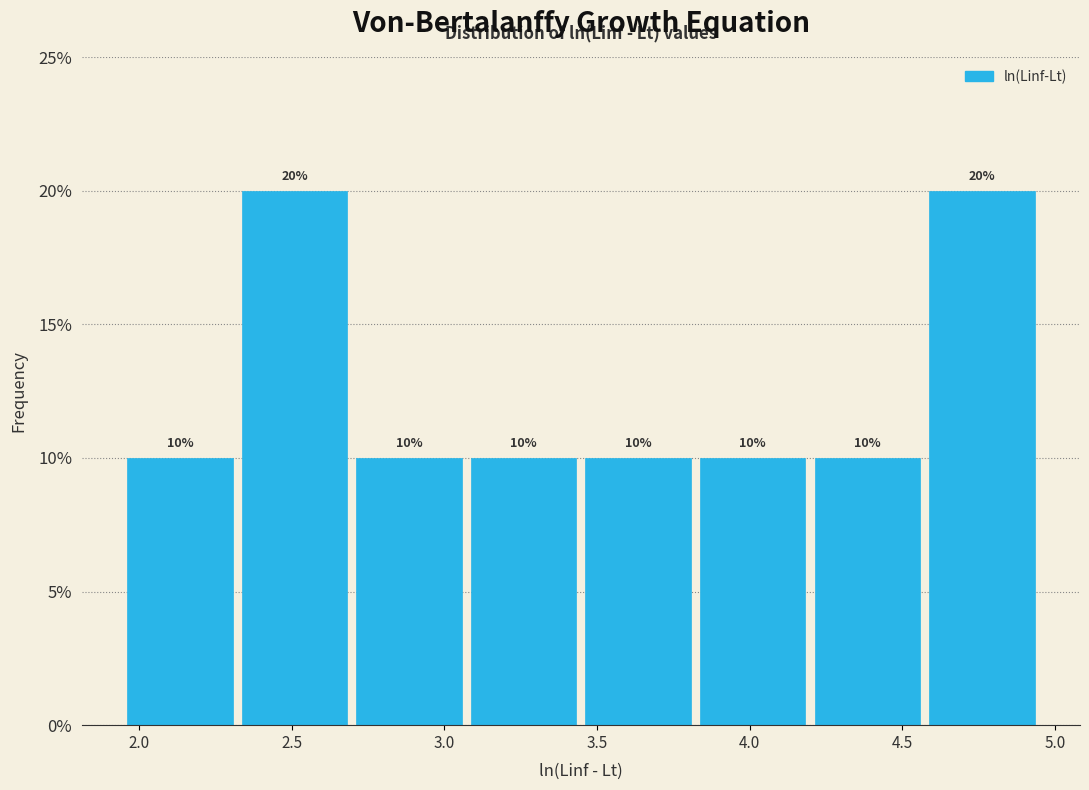

Reading left to right, list every bar in this chart as the range it spans on the x-axis followed by its height. The bar edges are not printed on the chart, so give them approximately, as read against the axis.

1.95 to 2.30: 10
2.30 to 2.70: 20
2.70 to 3.05: 10
3.05 to 3.45: 10
3.45 to 3.80: 10
3.80 to 4.20: 10
4.20 to 4.55: 10
4.55 to 4.95: 20